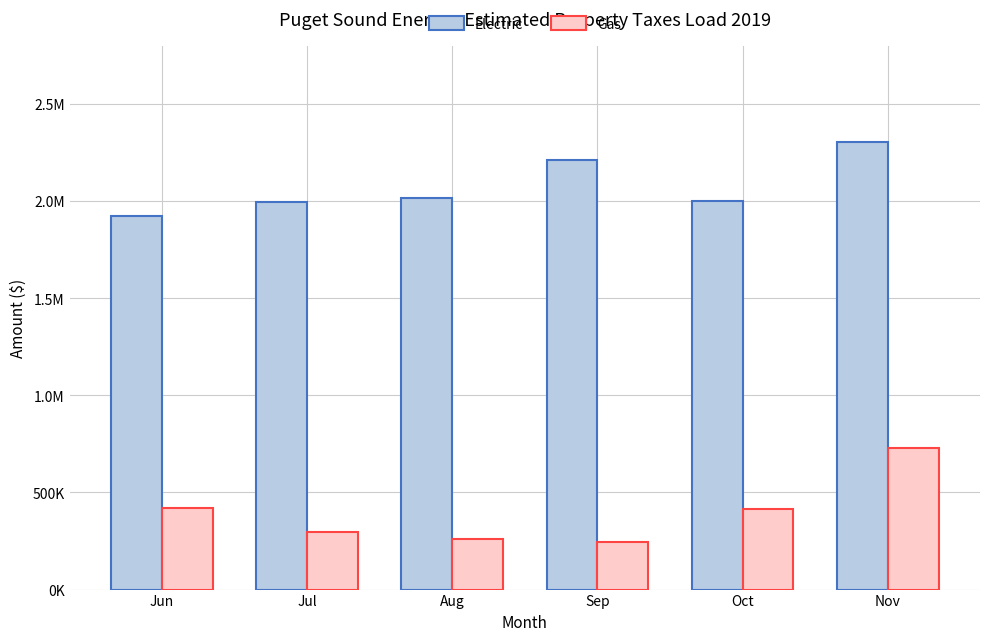

Reading left to right, list all the values displayed in this chart.

Electric: 1926308.3	1993403.9	2015501.2	2209802.2	2001195.4	2303704.6
Gas: 419206.4	296563.5	262855.9	247362.8	415119.0	730492.7